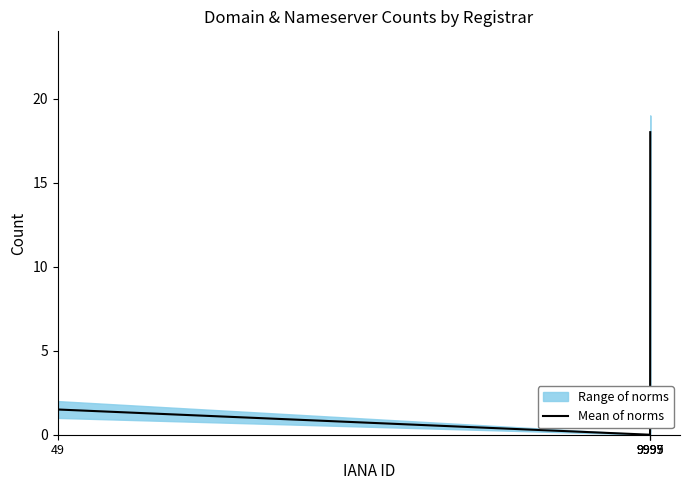

Reading left to right, extract all data points from this chart.

1.5	0.0	0.5	18.0